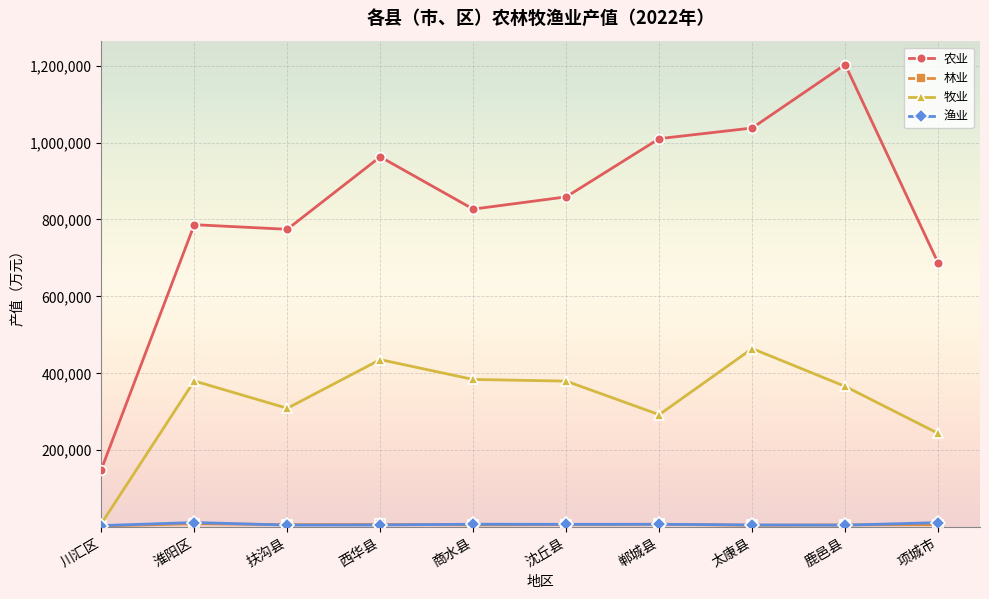

True or false: 牧业 and 农业 intersect in this chart.

False